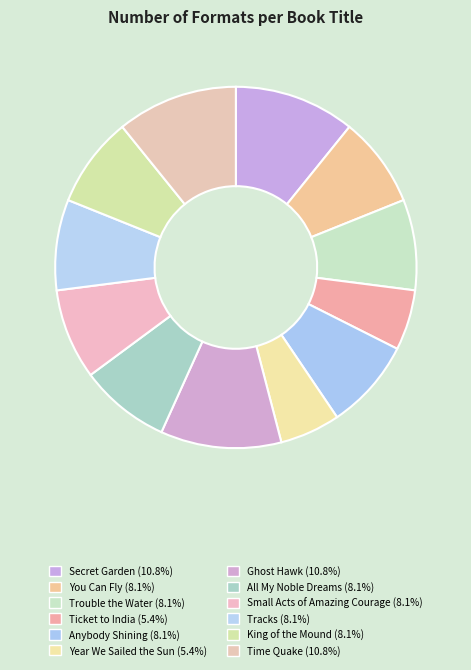

How many segments does this pie chart have?

12